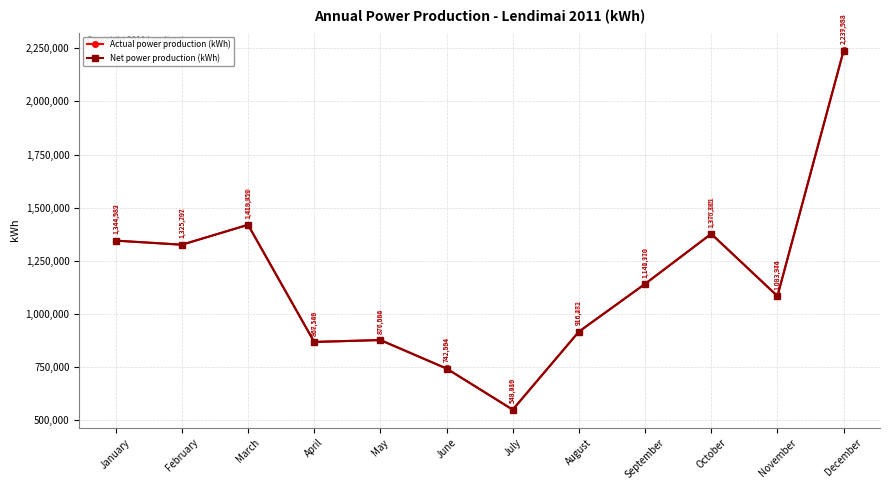

Where is the first local maximum for Actual power production (kWh)?

March